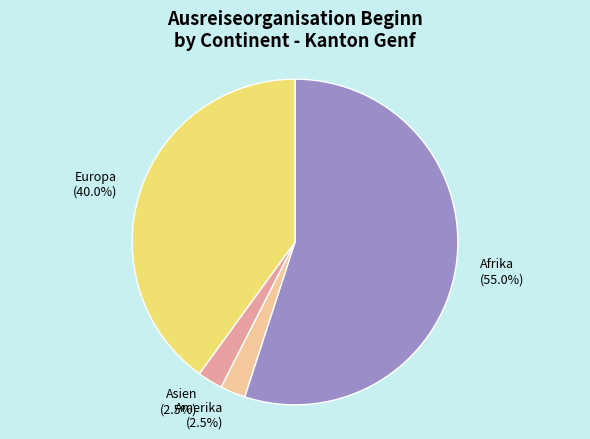

Which slice represents more than half of the pie?

Afrika